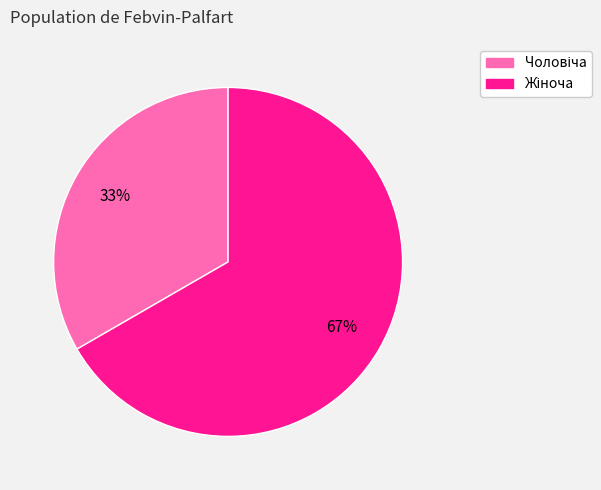

To the nearest percent, what is the average slice percentage?

50%